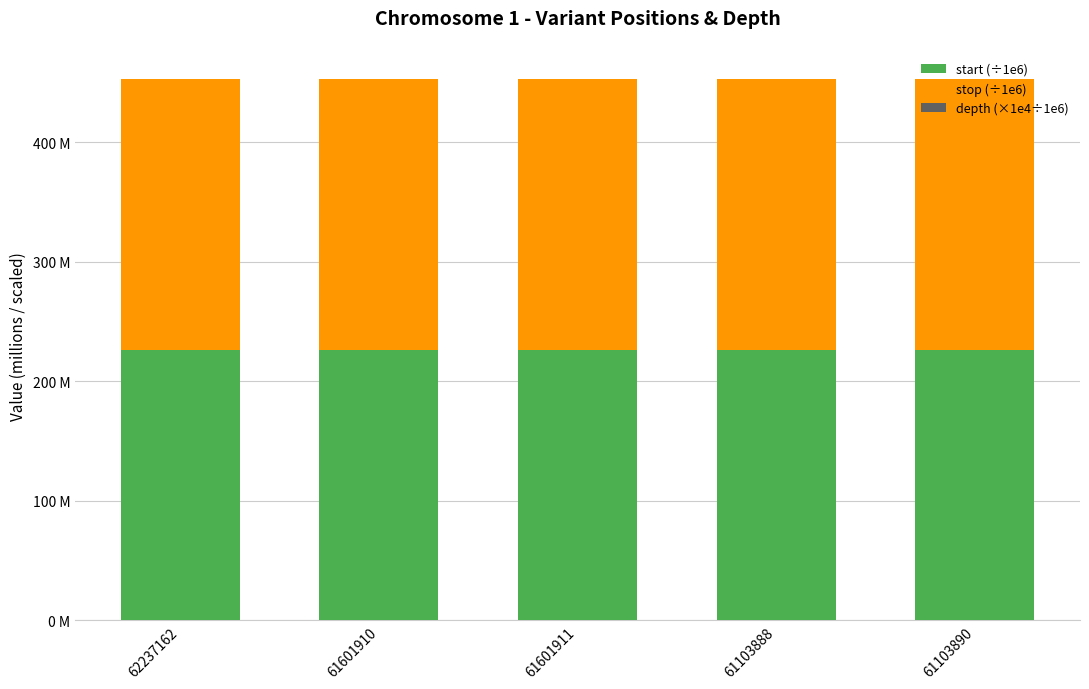

At which category is the sum across all series the highest?

61103890